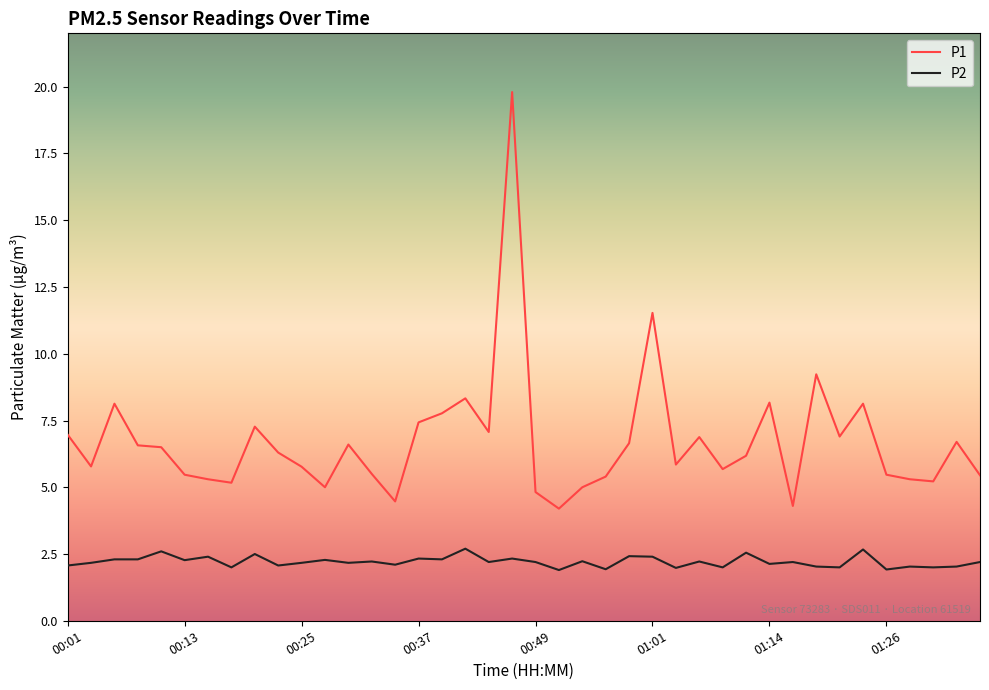

Which series has the largest range (max minus min)?

P1